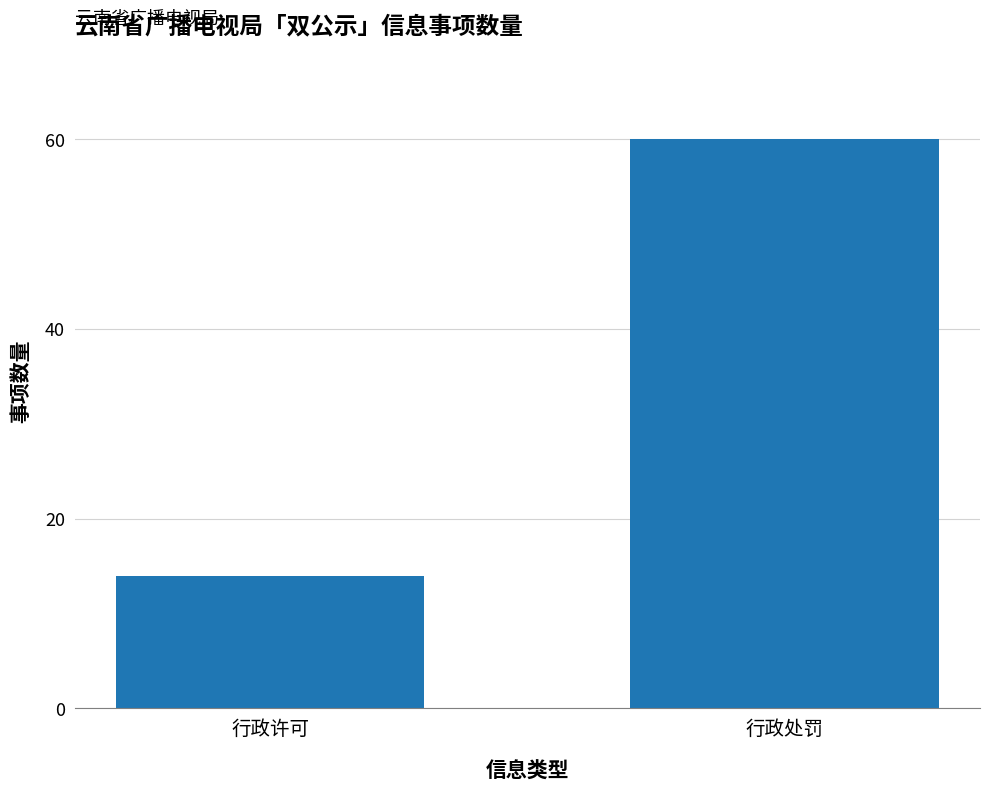

What is the difference between the values at 行政许可 and 行政处罚?

46